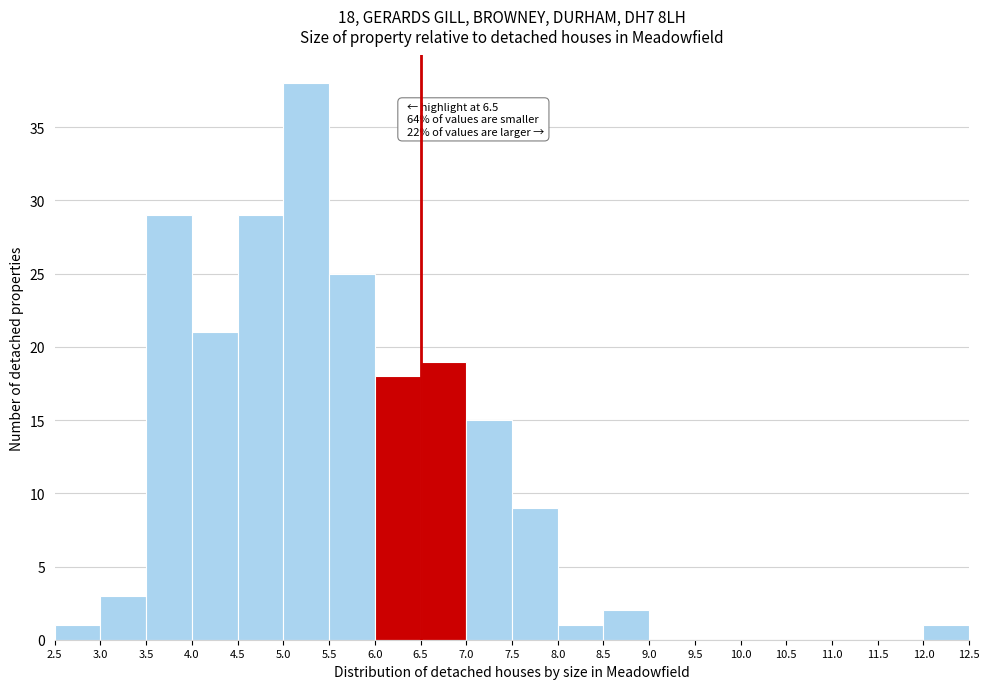

Over which range of the x-axis is the bar tallest?

5.0 to 5.5